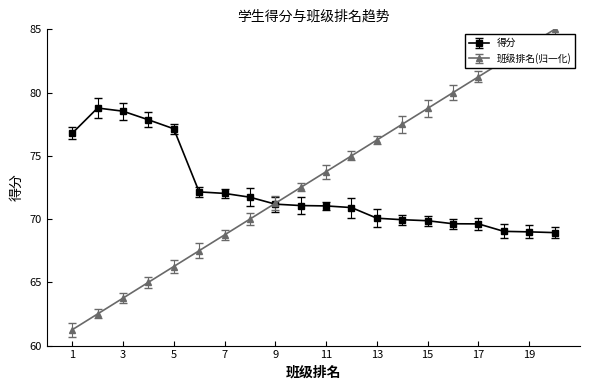

Which series has the widest spread of values?

班级排名(归一化)